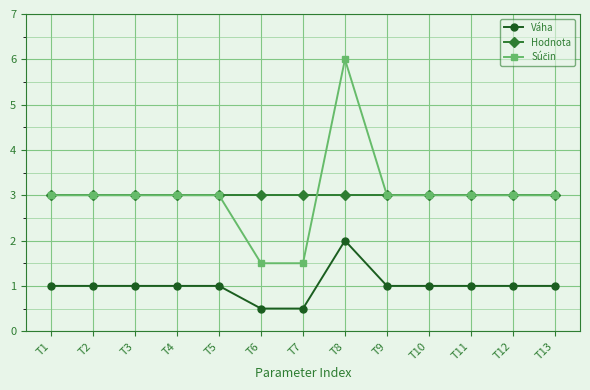

What is the value of the Váha point at the 13th from the left?

1.0